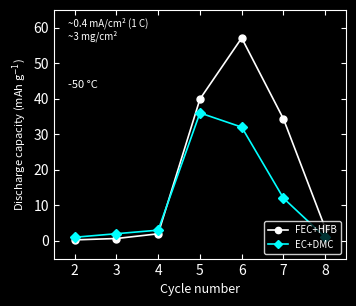

What is the greatest value displayed?

57.1